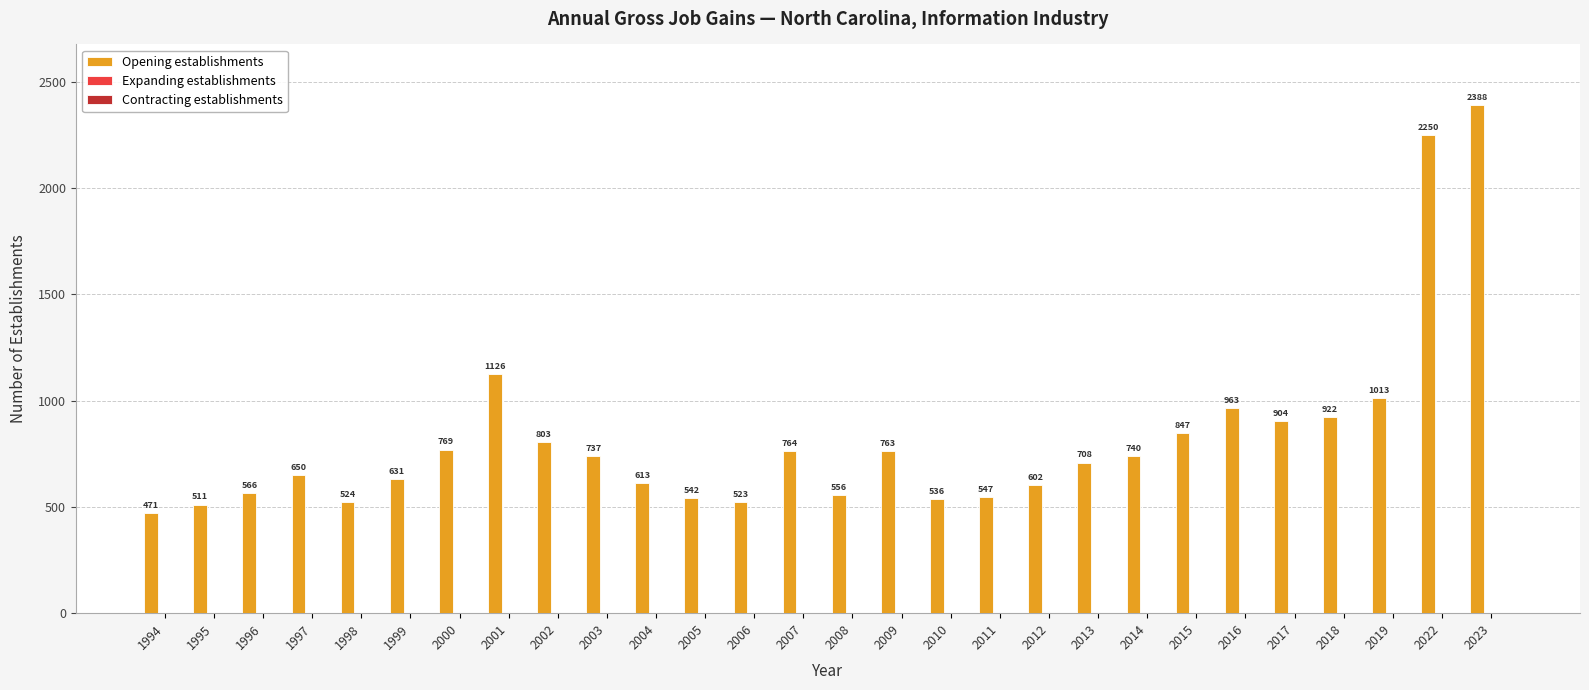

Reading left to right, transcribe all the data shown in this chart.

471	511	566	650	524	631	769	1126	803	737	613	542	523	764	556	763	536	547	602	708	740	847	963	904	922	1013	2250	2388